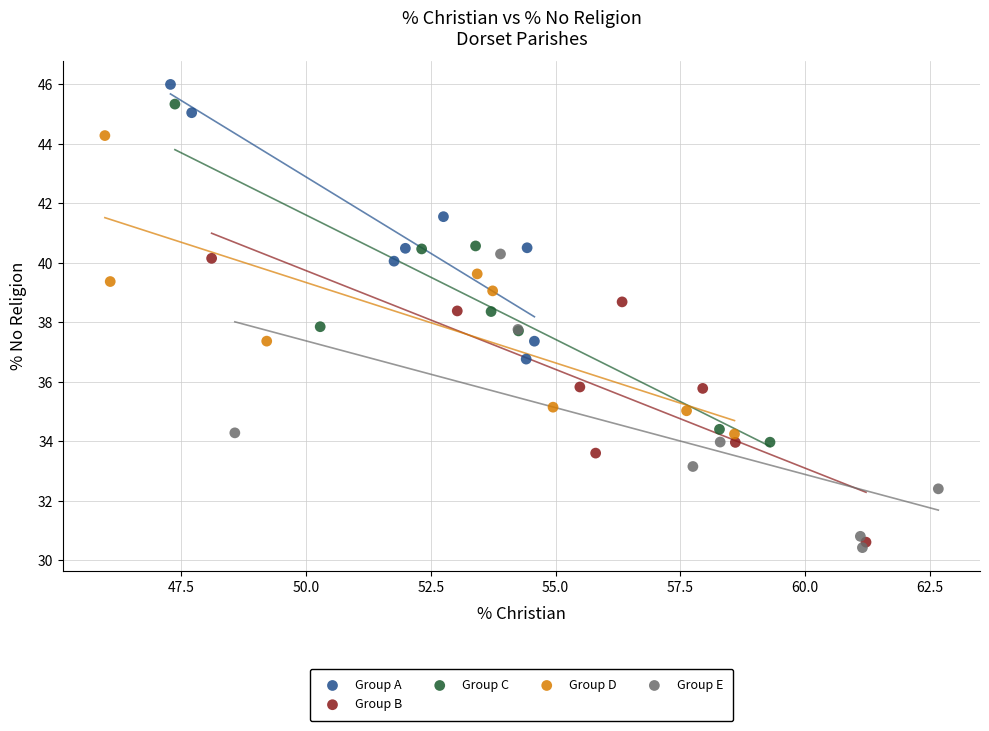

Which series has the largest Y range (max minus min)?

Group C